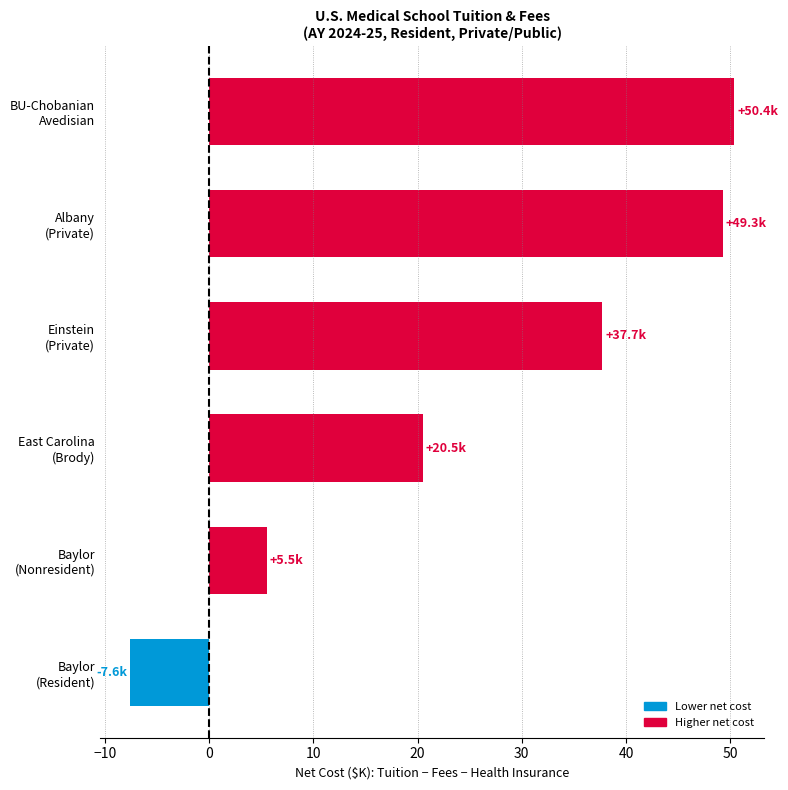

What is the smallest value displayed?

-7.6